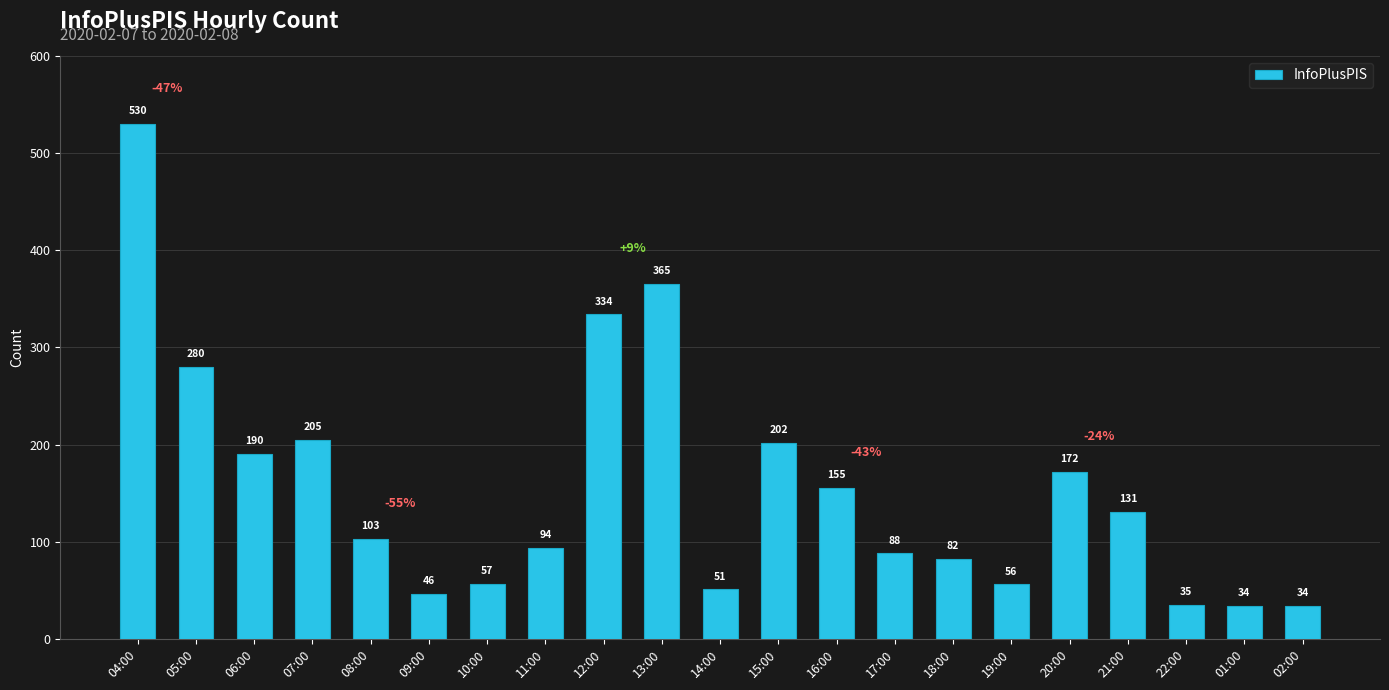

At which category does the chart reach its peak across all series?

04:00